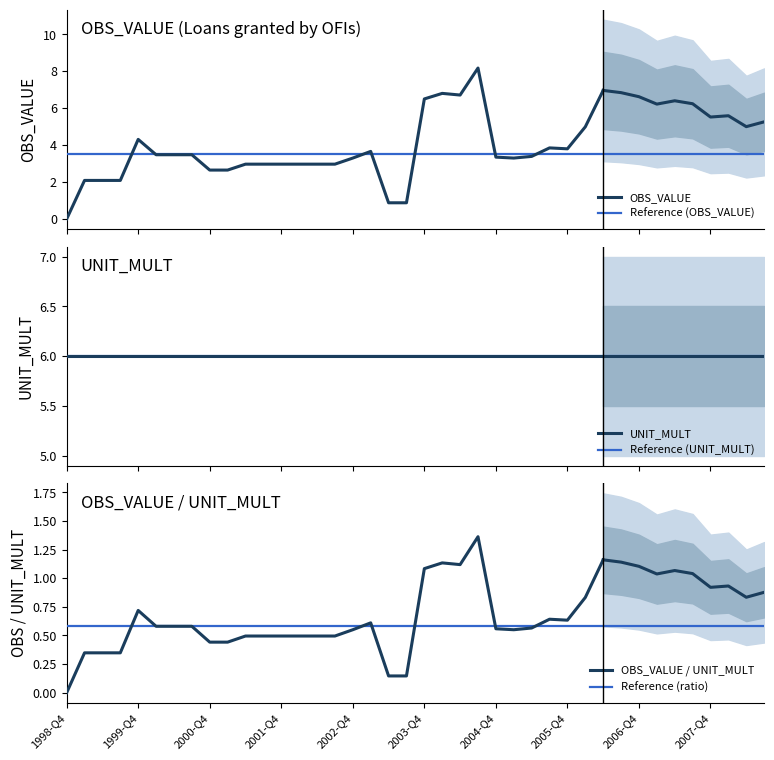

Reading left to right, transcribe all the data shown in this chart.

OBS_VALUE: 1998-Q4=0.0	1999-Q1=2.1	1999-Q2=2.1	1999-Q3=2.1	1999-Q4=4.3	2000-Q1=3.5	2000-Q2=3.5	2000-Q3=3.5	2000-Q4=2.6	2001-Q1=2.6	2001-Q2=3.0	2001-Q3=3.0	2001-Q4=3.0	2002-Q1=3.0	2002-Q2=3.0	2002-Q3=3.0	2002-Q4=3.3	2003-Q1=3.7	2003-Q2=0.9	2003-Q3=0.9	2003-Q4=6.5	2004-Q1=6.8	2004-Q2=6.7	2004-Q3=8.2	2004-Q4=3.4	2005-Q1=3.3	2005-Q2=3.4	2005-Q3=3.9	2005-Q4=3.8	2006-Q1=5.0	2006-Q2=7.0	2006-Q3=6.8	2006-Q4=6.6	2007-Q1=6.2	2007-Q2=6.4	2007-Q3=6.2	2007-Q4=5.5	2008-Q1=5.6	2008-Q2=5.0	2008-Q3=5.3
UNIT_MULT: 1998-Q4=6.0	1999-Q1=6.0	1999-Q2=6.0	1999-Q3=6.0	1999-Q4=6.0	2000-Q1=6.0	2000-Q2=6.0	2000-Q3=6.0	2000-Q4=6.0	2001-Q1=6.0	2001-Q2=6.0	2001-Q3=6.0	2001-Q4=6.0	2002-Q1=6.0	2002-Q2=6.0	2002-Q3=6.0	2002-Q4=6.0	2003-Q1=6.0	2003-Q2=6.0	2003-Q3=6.0	2003-Q4=6.0	2004-Q1=6.0	2004-Q2=6.0	2004-Q3=6.0	2004-Q4=6.0	2005-Q1=6.0	2005-Q2=6.0	2005-Q3=6.0	2005-Q4=6.0	2006-Q1=6.0	2006-Q2=6.0	2006-Q3=6.0	2006-Q4=6.0	2007-Q1=6.0	2007-Q2=6.0	2007-Q3=6.0	2007-Q4=6.0	2008-Q1=6.0	2008-Q2=6.0	2008-Q3=6.0